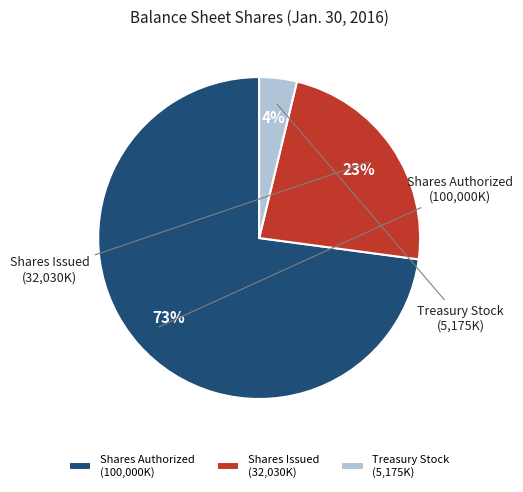

What is the largest slice in the pie chart?

Common stock, shares authorized (in shares)